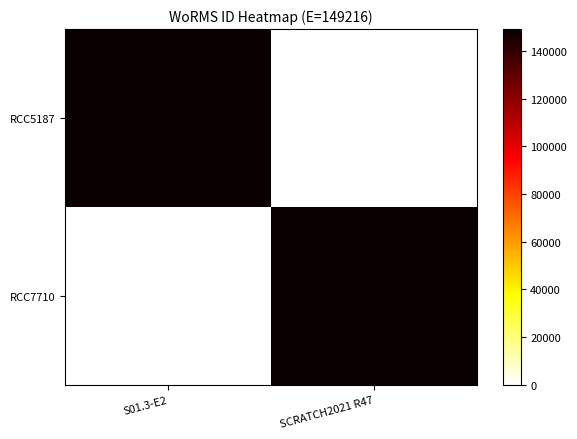

Which label corresponds to the smallest value in the chart?

SCRATCH2021 R47